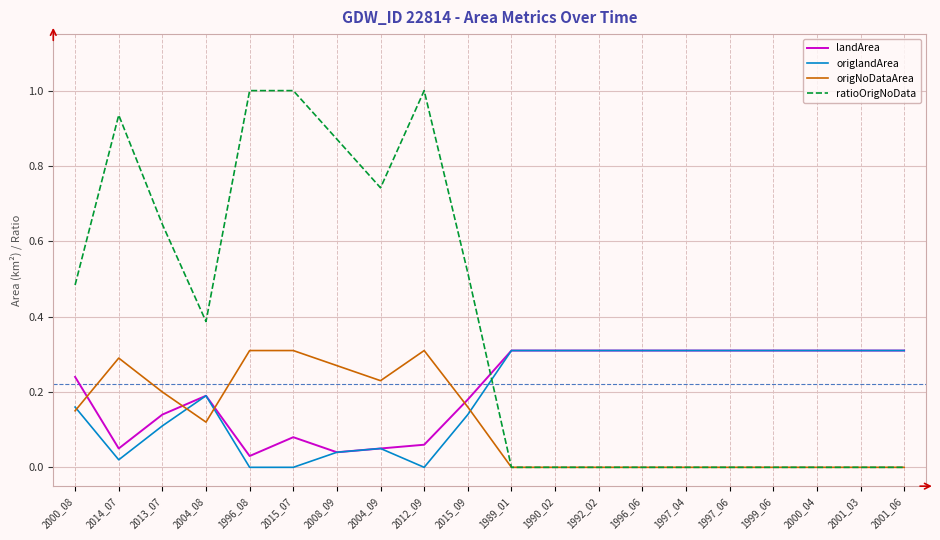

Does the chart display data point markers on the line(s)?

No